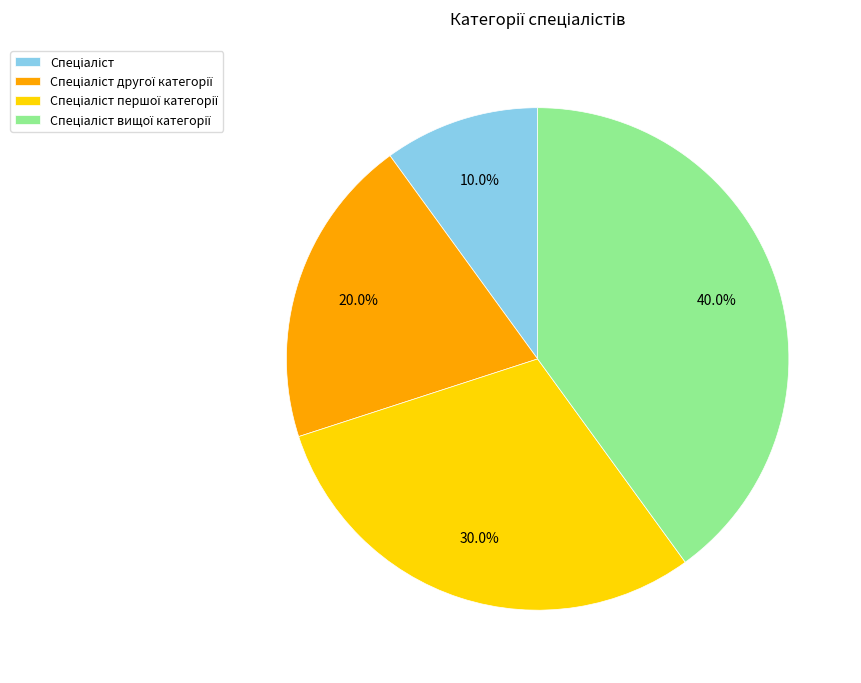

To the nearest percent, what is the average slice percentage?

25%